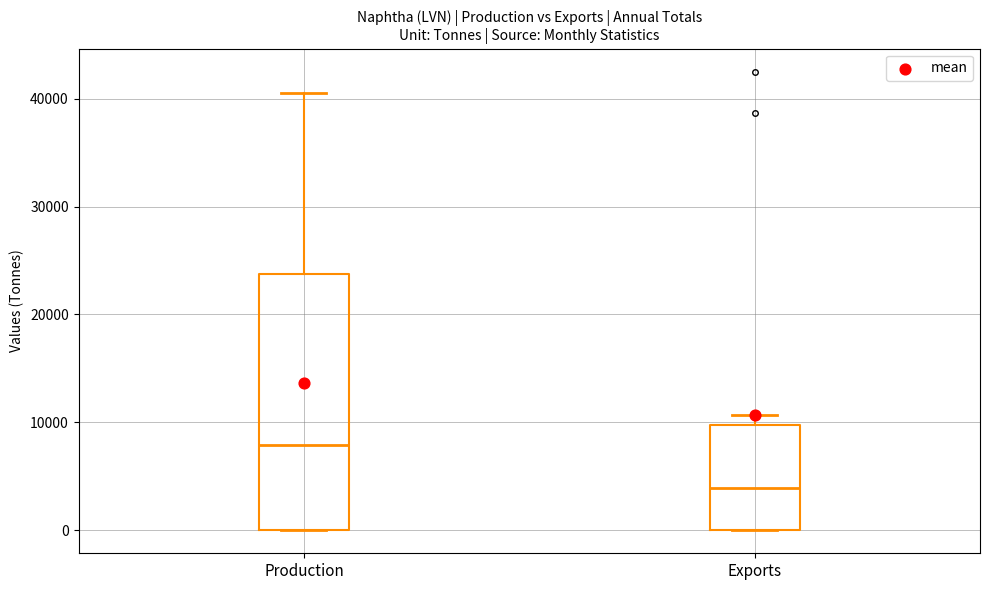

Reading left to right, read every box against the y-axis: the position of its median line, the range the box covers, and the ends of its whiskers. The values are not printed on the chart, so give them approximately, as read against the axis.

Production: median 8000, box 0 to 24000, whiskers 0 to 41000
Exports: median 4000, box 0 to 10000, whiskers 0 to 11000